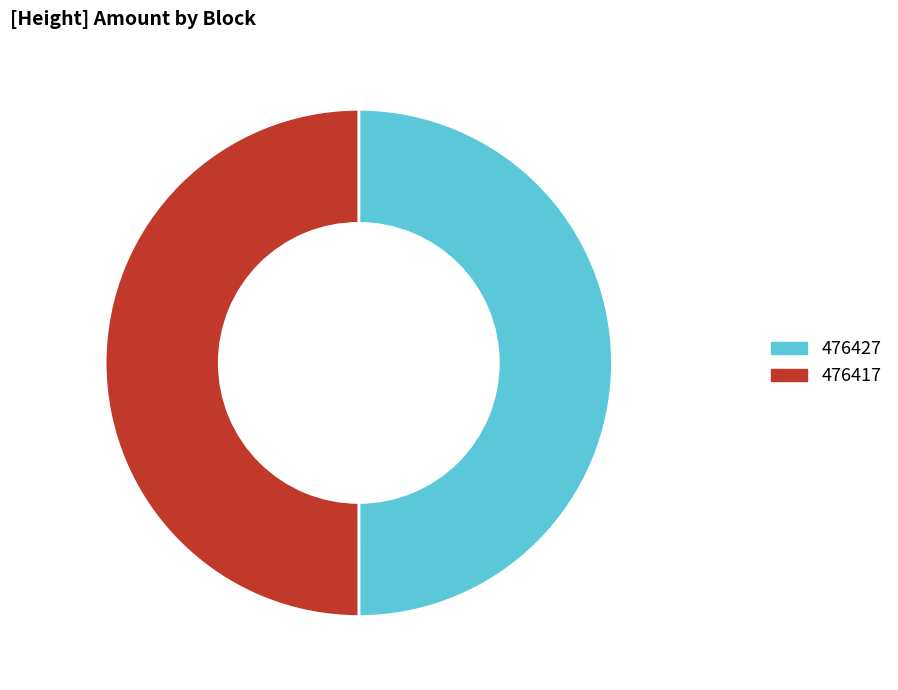

Do 476417 and 476427 together represent more than half of the pie?

Yes